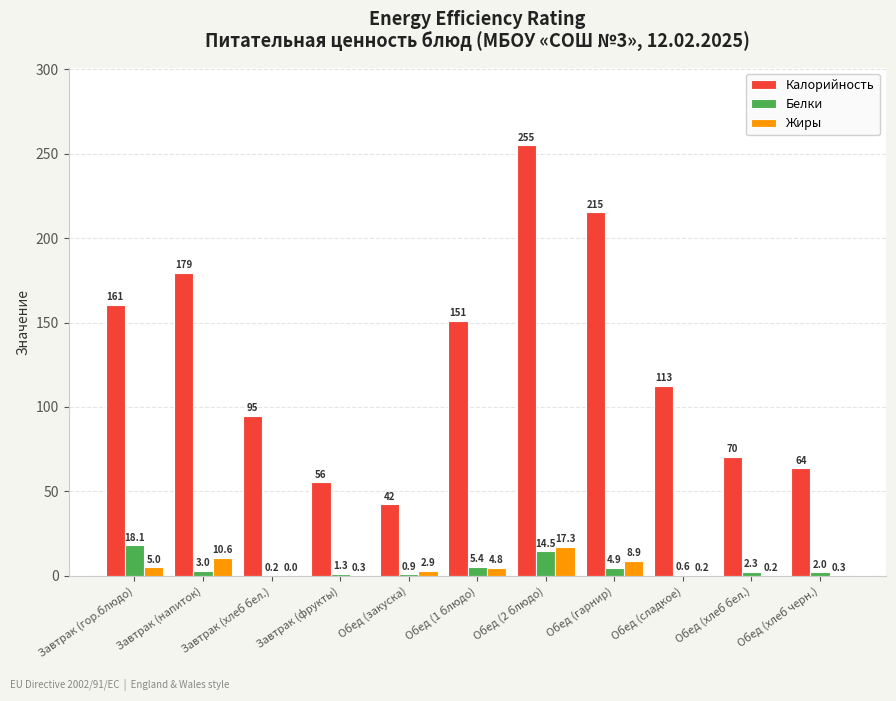

How many groups of bars are there?

11